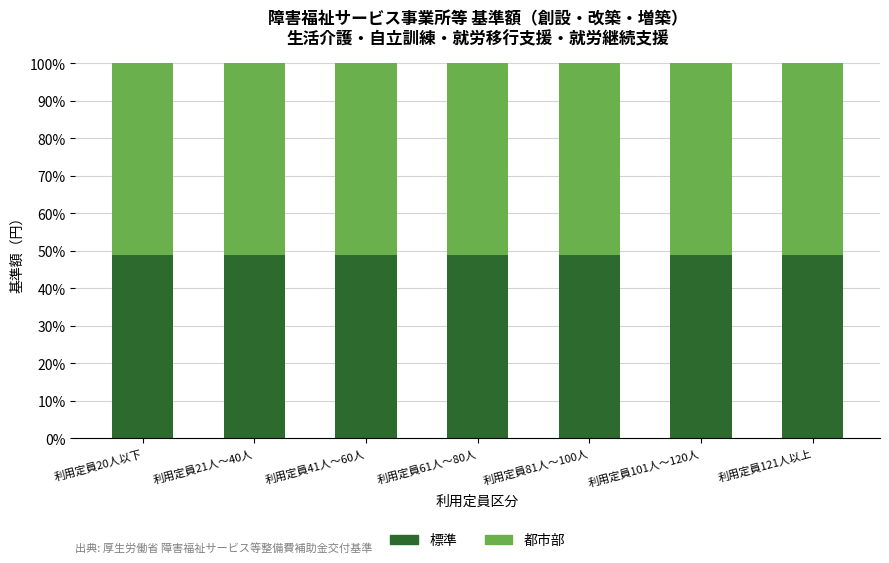

True or false: 標準 has a value of 48.8 at 利用定員61人～80人.

True